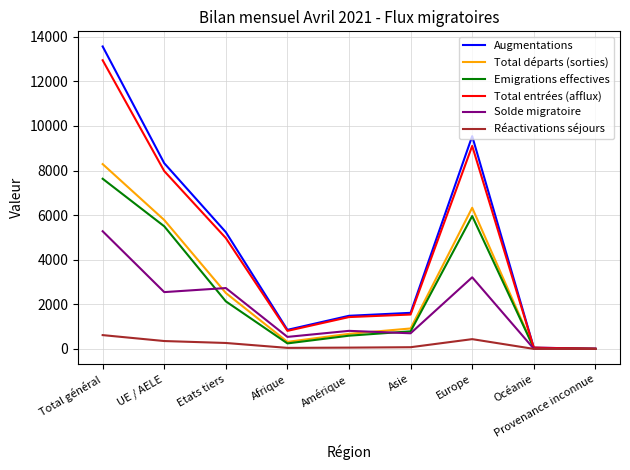

Which series has the largest range (max minus min)?

Augmentations